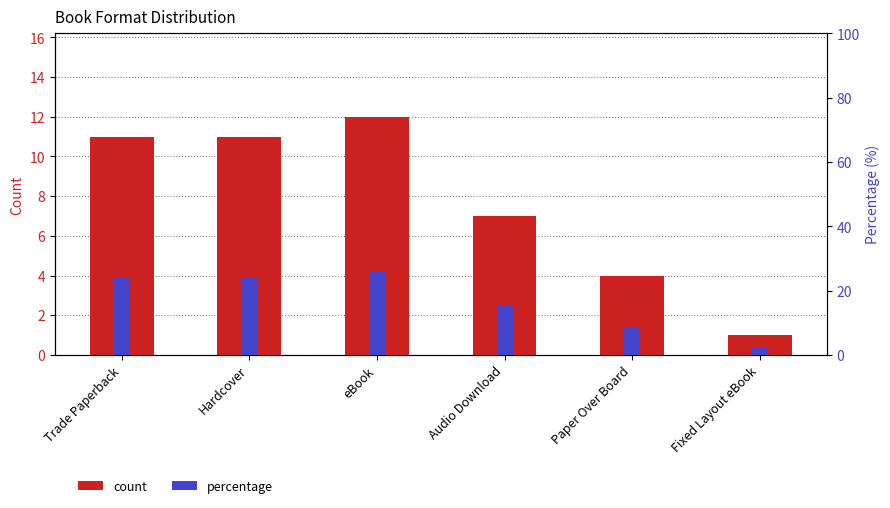

At which label does count first exceed 11?

eBook